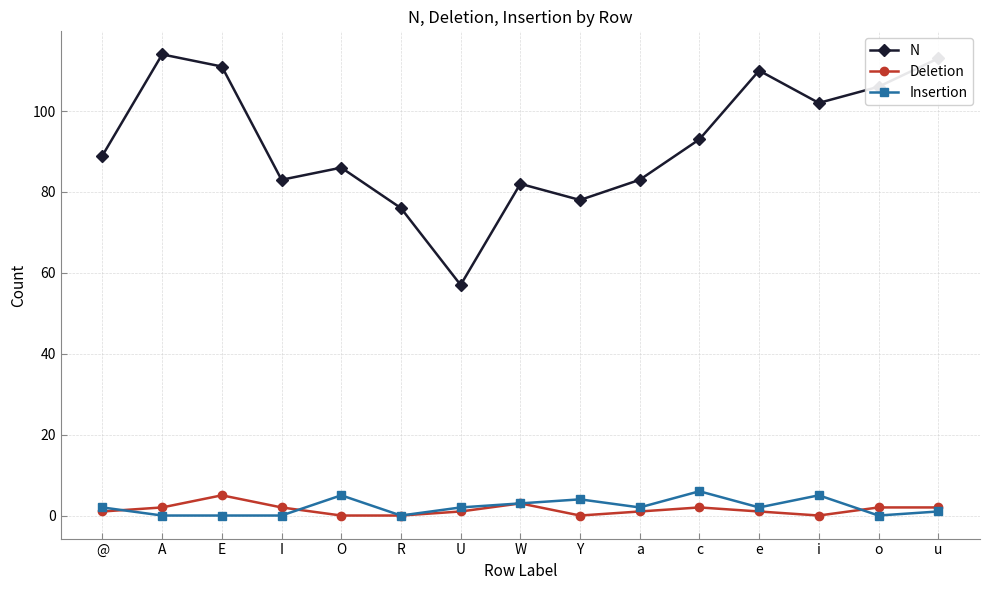

What is the label of the 1st point from the left?

@